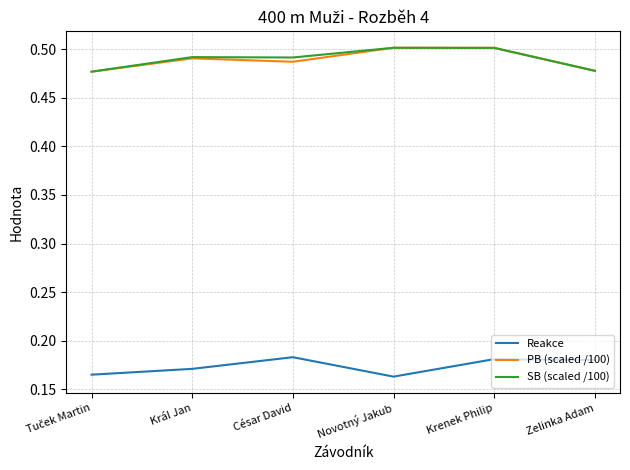

What position from the left is César David?

3